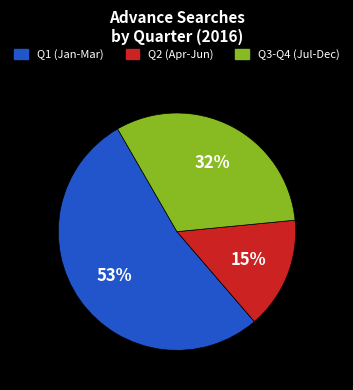

Does Q3-Q4 (Jul-Dec) represent more than half of the total?

No